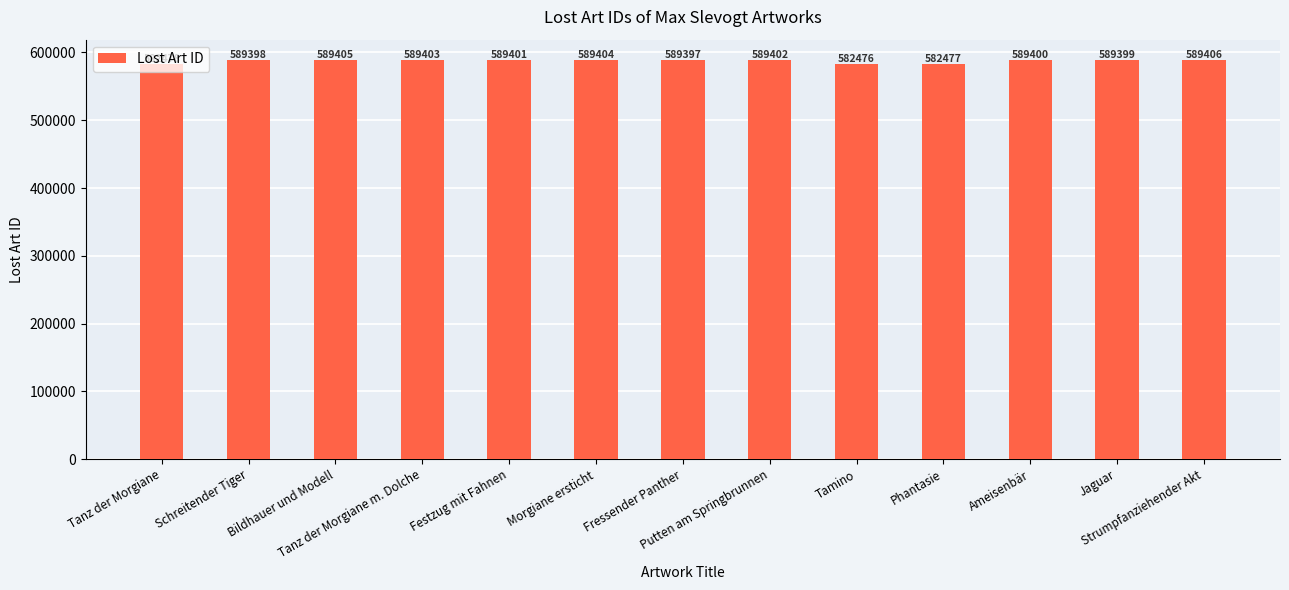

Rank the categories by value from highest to lowest.

Strumpfanziehender Akt, Bildhauer und Modell, Morgiane ersticht, Tanz der Morgiane m. Dolche, Putten am Springbrunnen, Festzug mit Fahnen, Ameisenbär, Jaguar, Schreitender Tiger, Fressender Panther, Tanz der Morgiane, Phantasie, Tamino